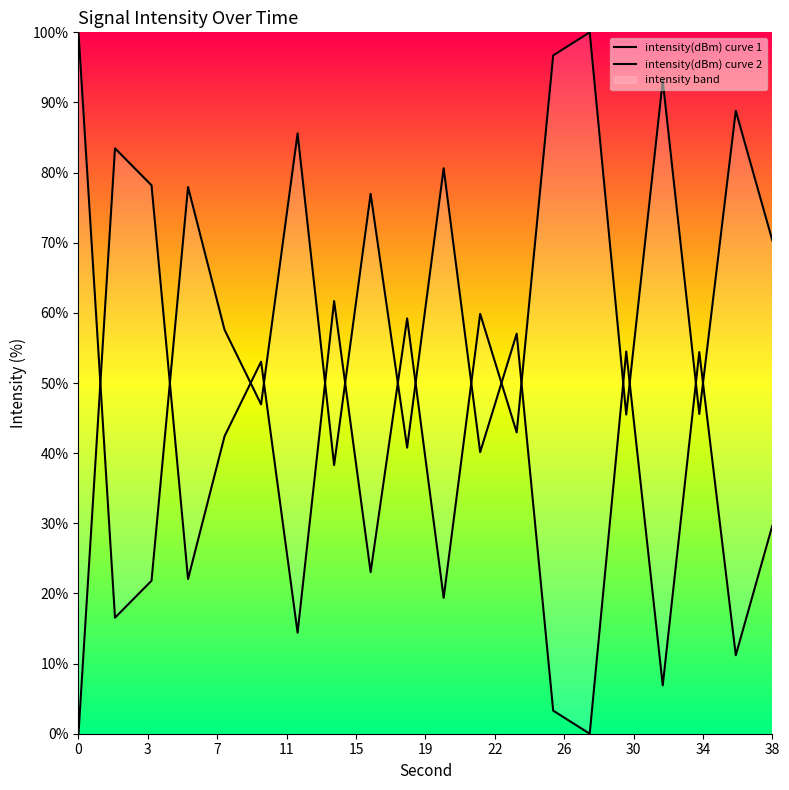

What are all the series names shown in the legend?

intensity(dBm) curve 1, intensity(dBm) curve 2